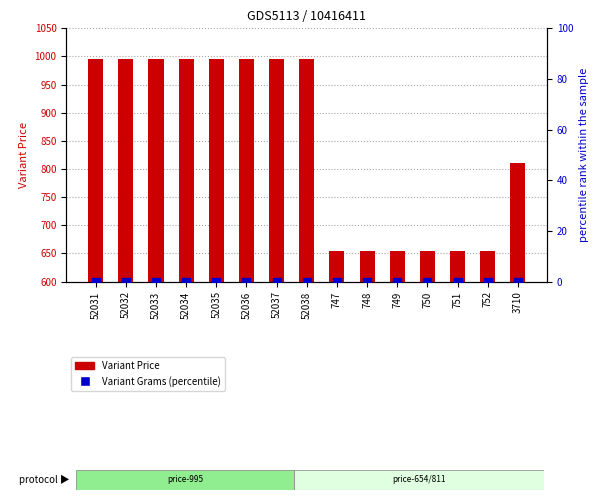

Which series reaches the minimum Y coordinate?

Variant Grams (percentile)